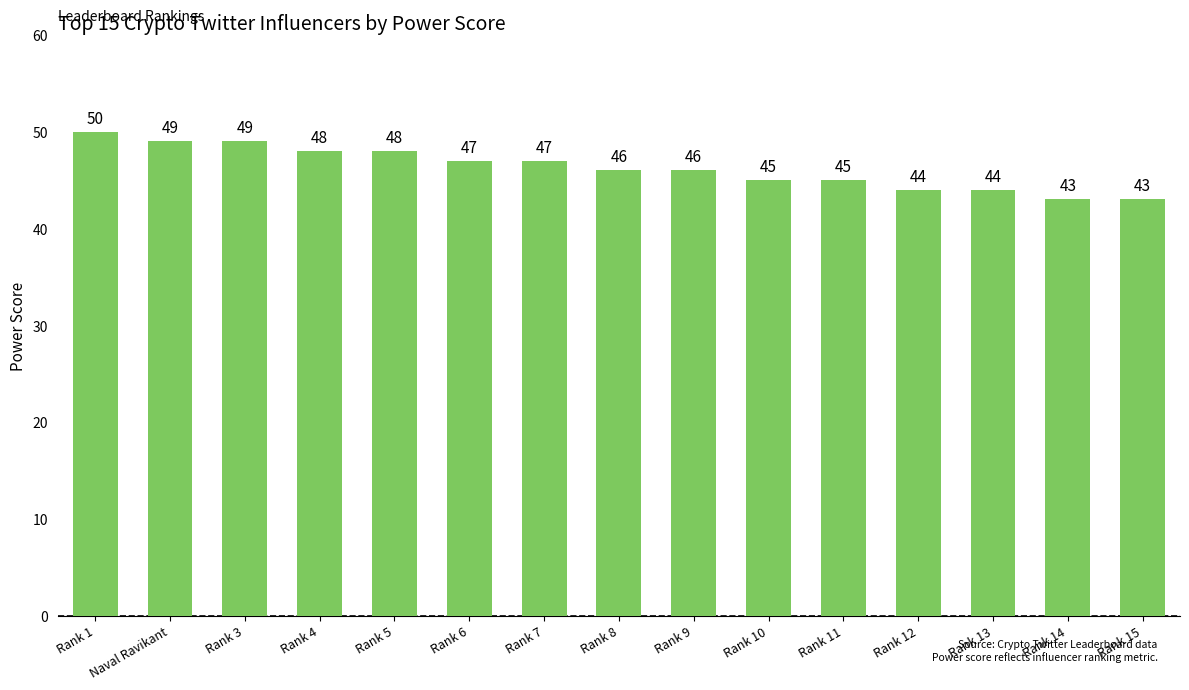

How many values are below 46?

6